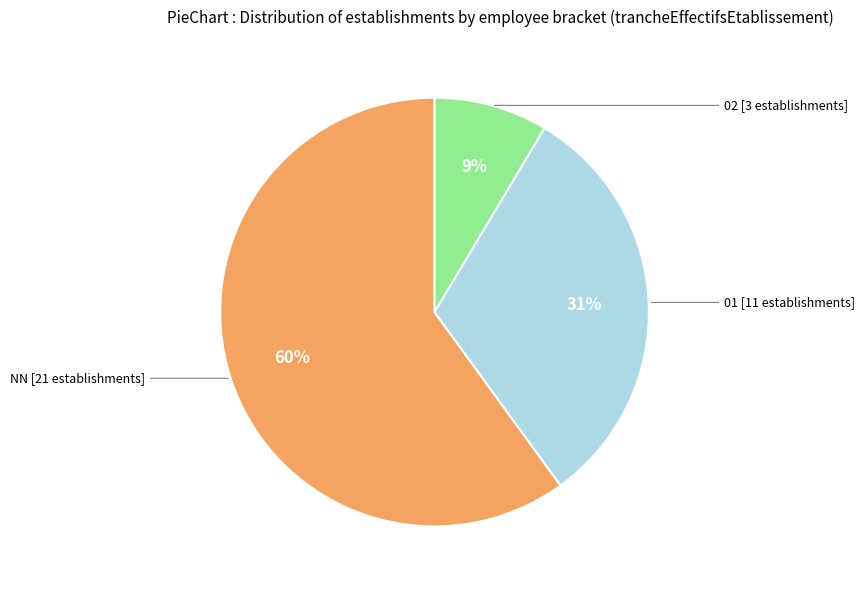

Do 02 and 01 together represent more than half of the pie?

No